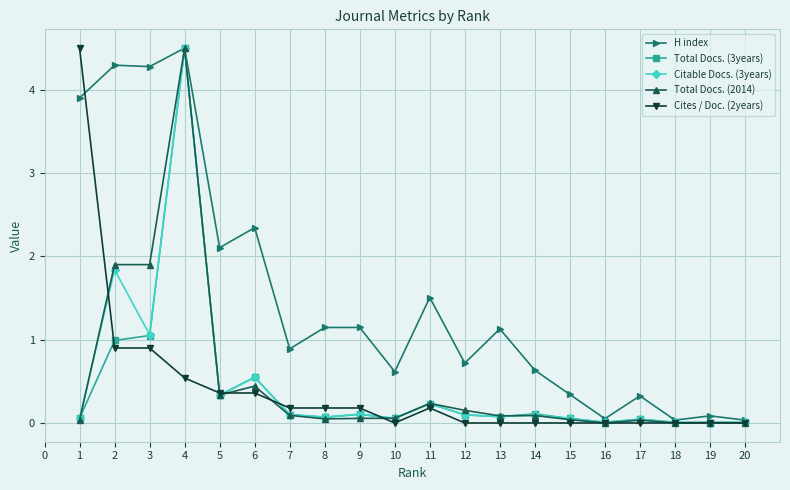

What is the highest value of the H index series?

4.5